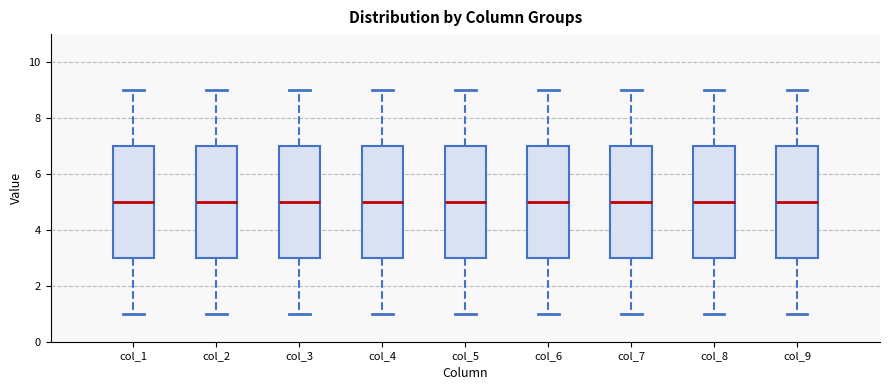

Reading left to right, transcribe this box plot: for each box, give where its median line is, the range the box spans, and where its two whiskers end, as read against the y-axis. The values are not printed on the chart, so give them approximately, as read against the axis.

col_1: median 5, box 3 to 7, whiskers 1 to 9
col_2: median 5, box 3 to 7, whiskers 1 to 9
col_3: median 5, box 3 to 7, whiskers 1 to 9
col_4: median 5, box 3 to 7, whiskers 1 to 9
col_5: median 5, box 3 to 7, whiskers 1 to 9
col_6: median 5, box 3 to 7, whiskers 1 to 9
col_7: median 5, box 3 to 7, whiskers 1 to 9
col_8: median 5, box 3 to 7, whiskers 1 to 9
col_9: median 5, box 3 to 7, whiskers 1 to 9